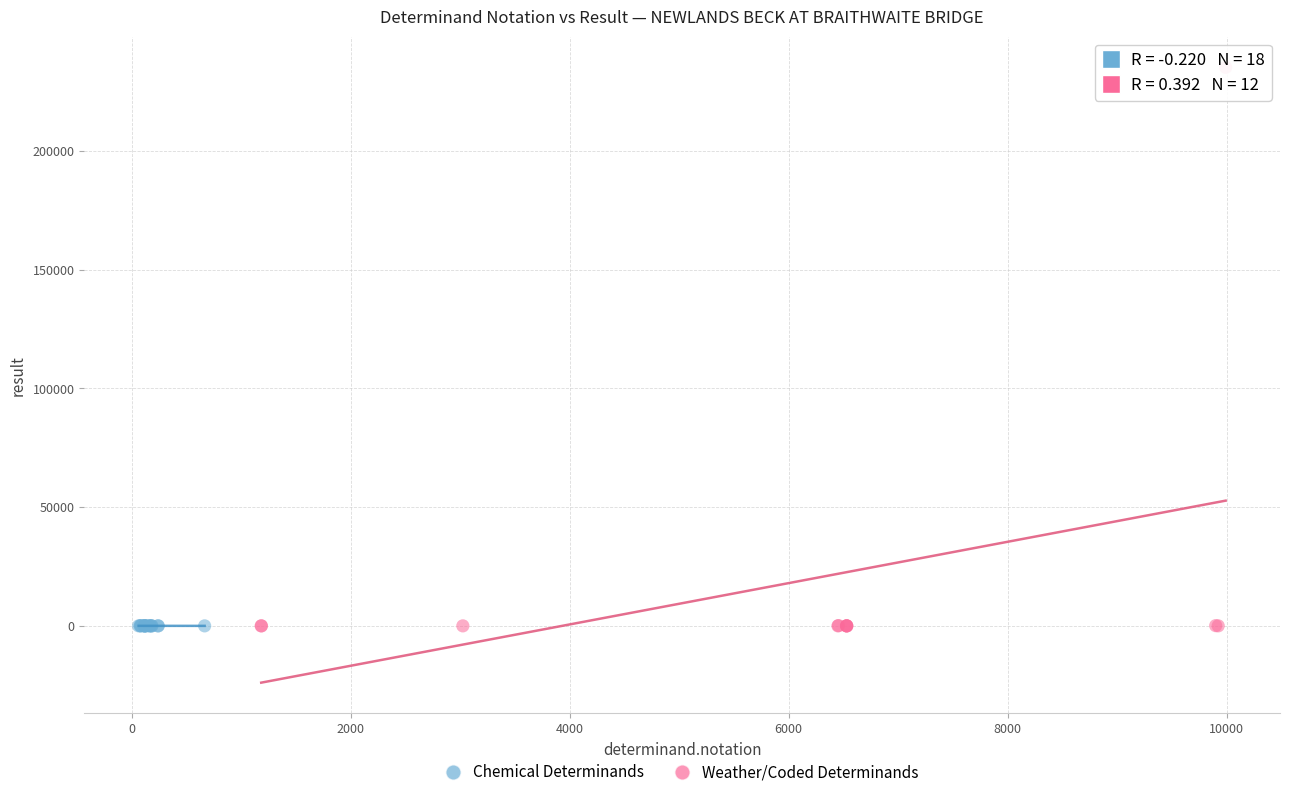

Which series has the largest Y range (max minus min)?

Weather/Coded Determinands